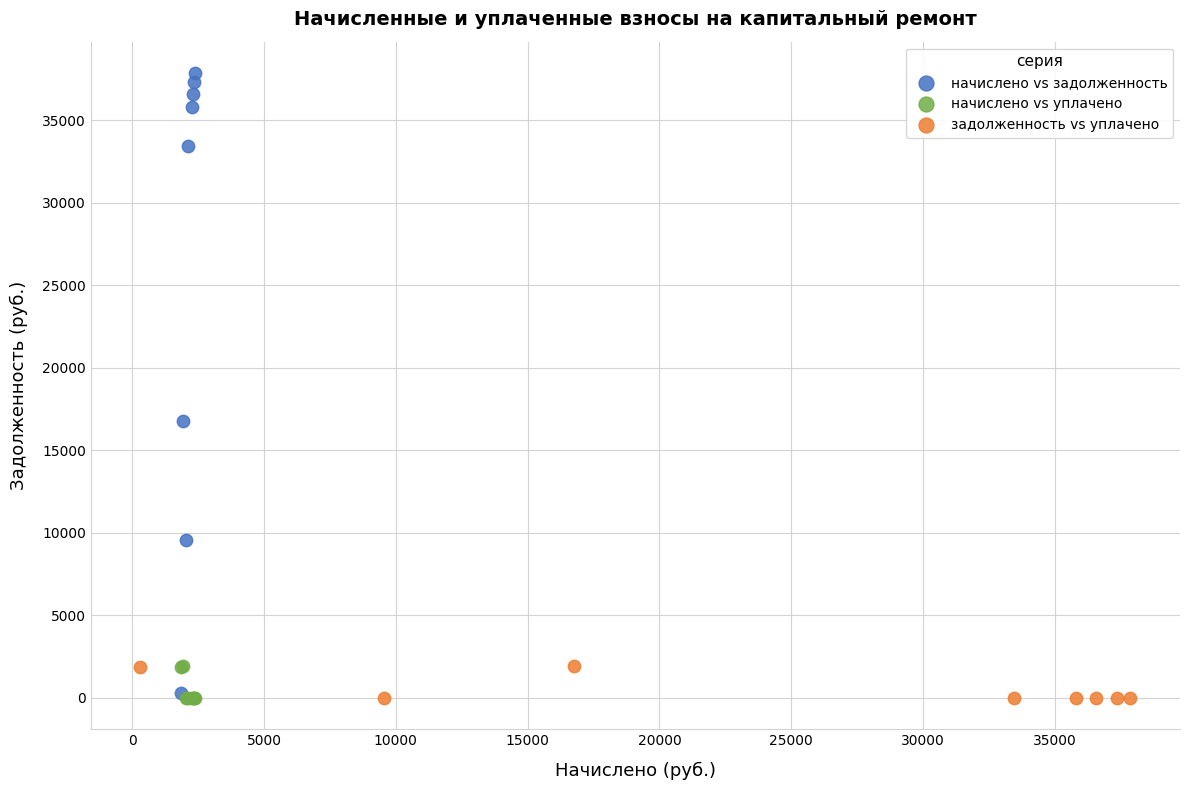

What are all the series names shown in the legend?

начислено vs задолженность, начислено vs уплачено, задолженность vs уплачено